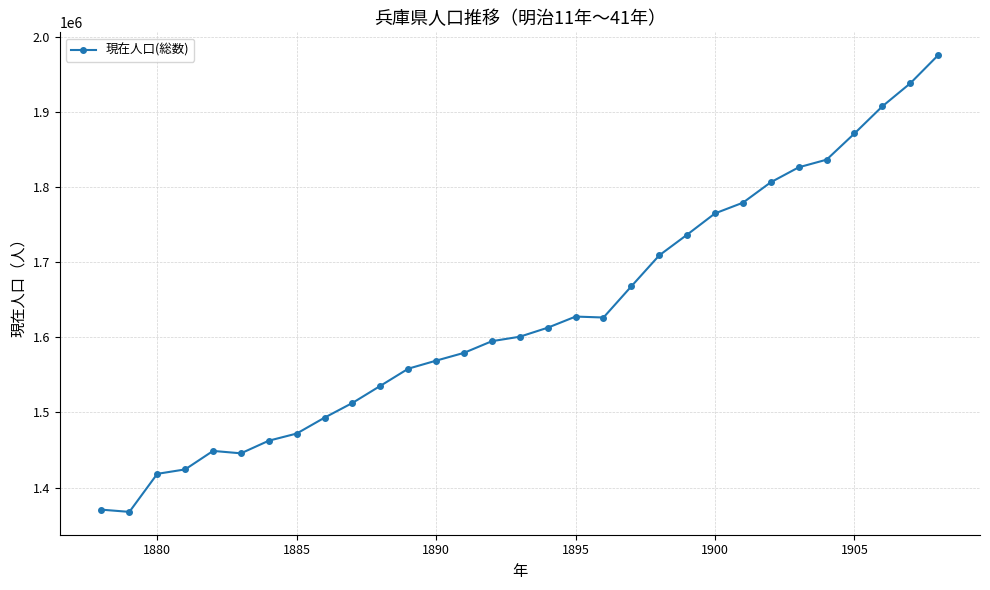

How many lines are shown in the chart?

1